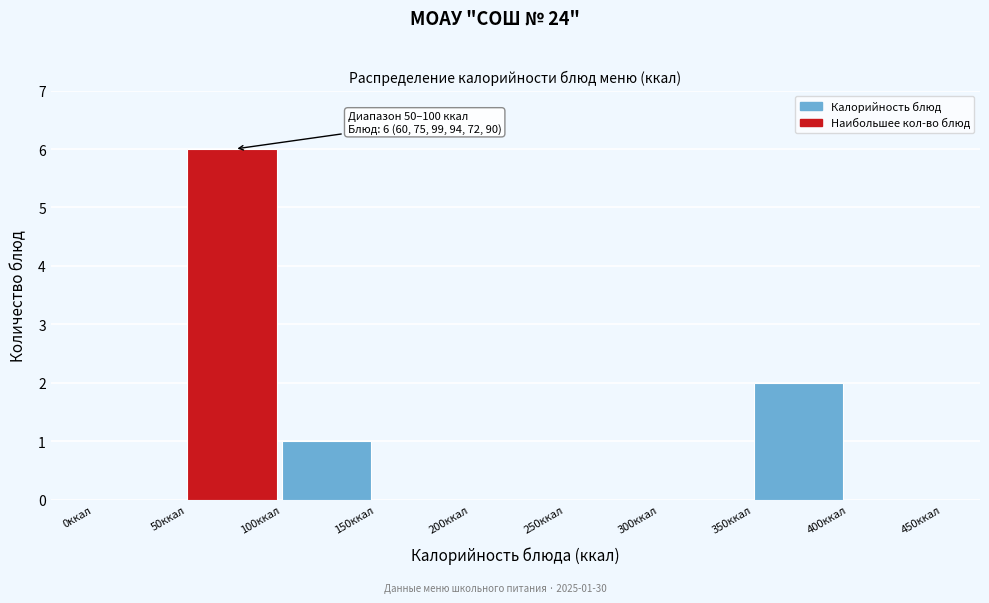

Which range on the x-axis has the tallest bar?

50 to 100